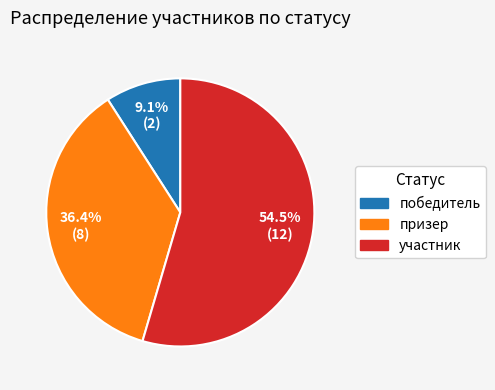

To the nearest percent, what is the difference between the участник and призер slice percentages?

18%